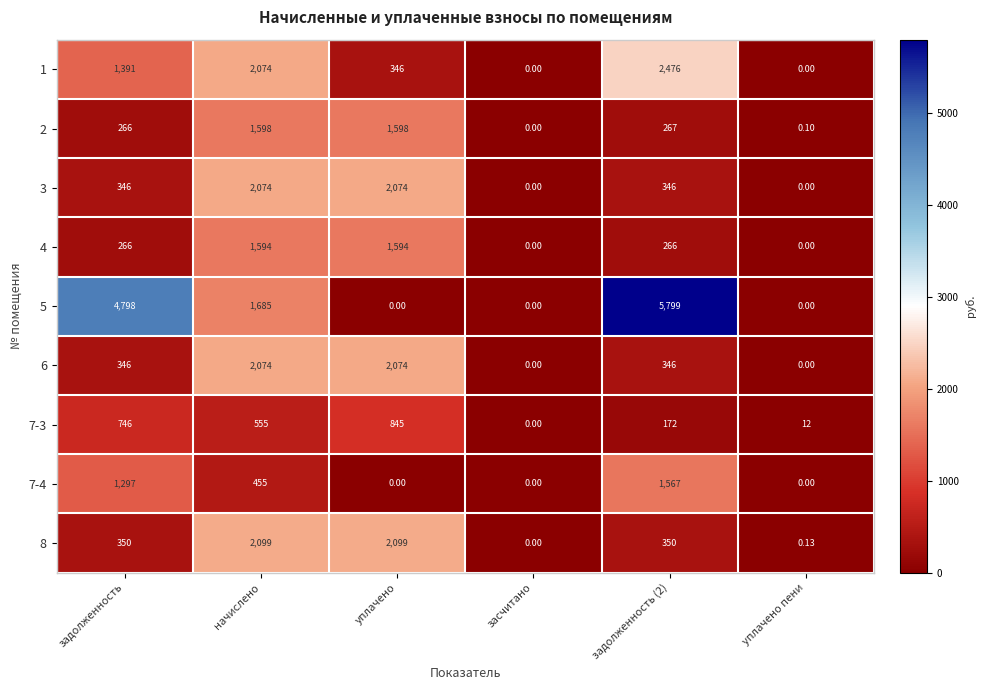

How many data points in 4 are less than 266?

2